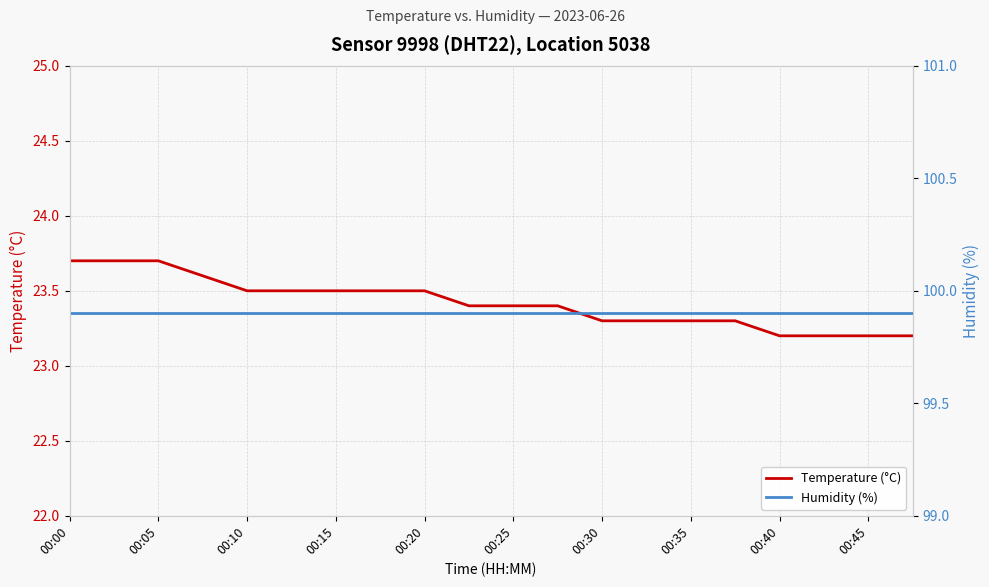

The value of Temperature (°C) at 00:15 is 35.3. True or false?

False